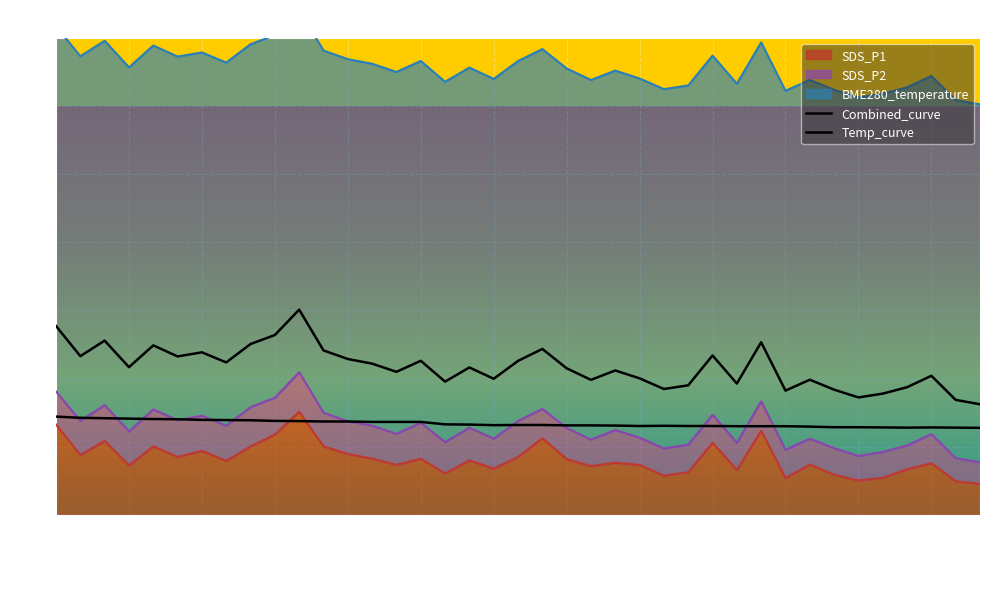

What is the label of the 35th point from the left?

02:29